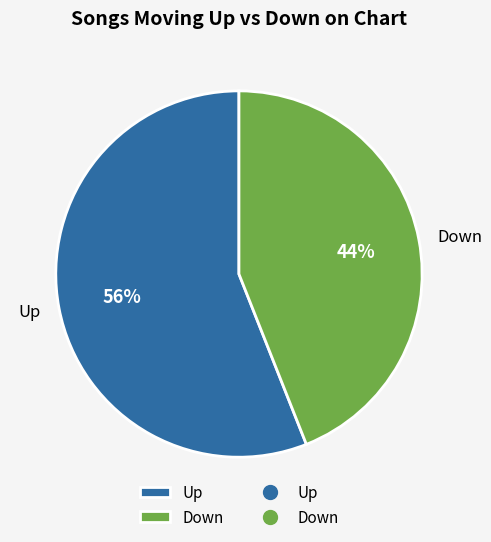

Combined, do Up and Down account for over 50%?

Yes